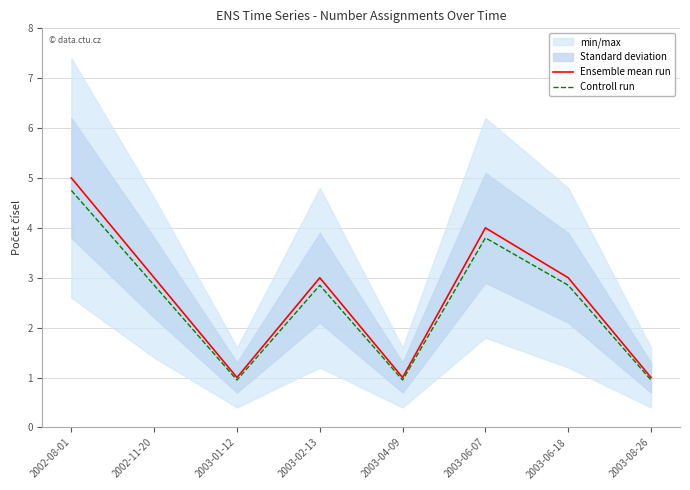

At which category does Controll run reach its first local valley?

2003-01-12